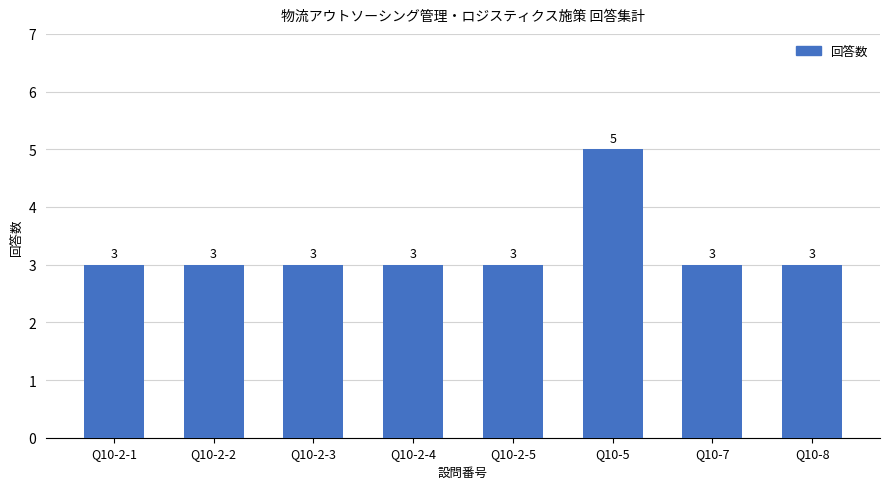

Reading left to right, list all the values displayed in this chart.

Q10-2-1=3	Q10-2-2=3	Q10-2-3=3	Q10-2-4=3	Q10-2-5=3	Q10-5=5	Q10-7=3	Q10-8=3